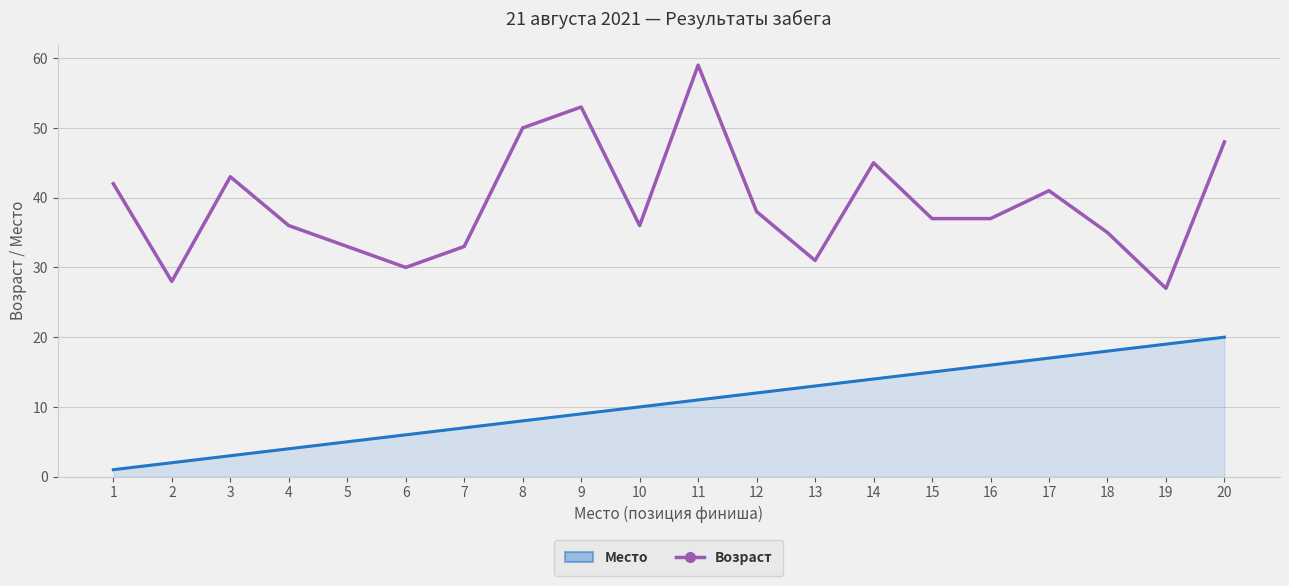

Does the chart have visible grid lines?

Yes